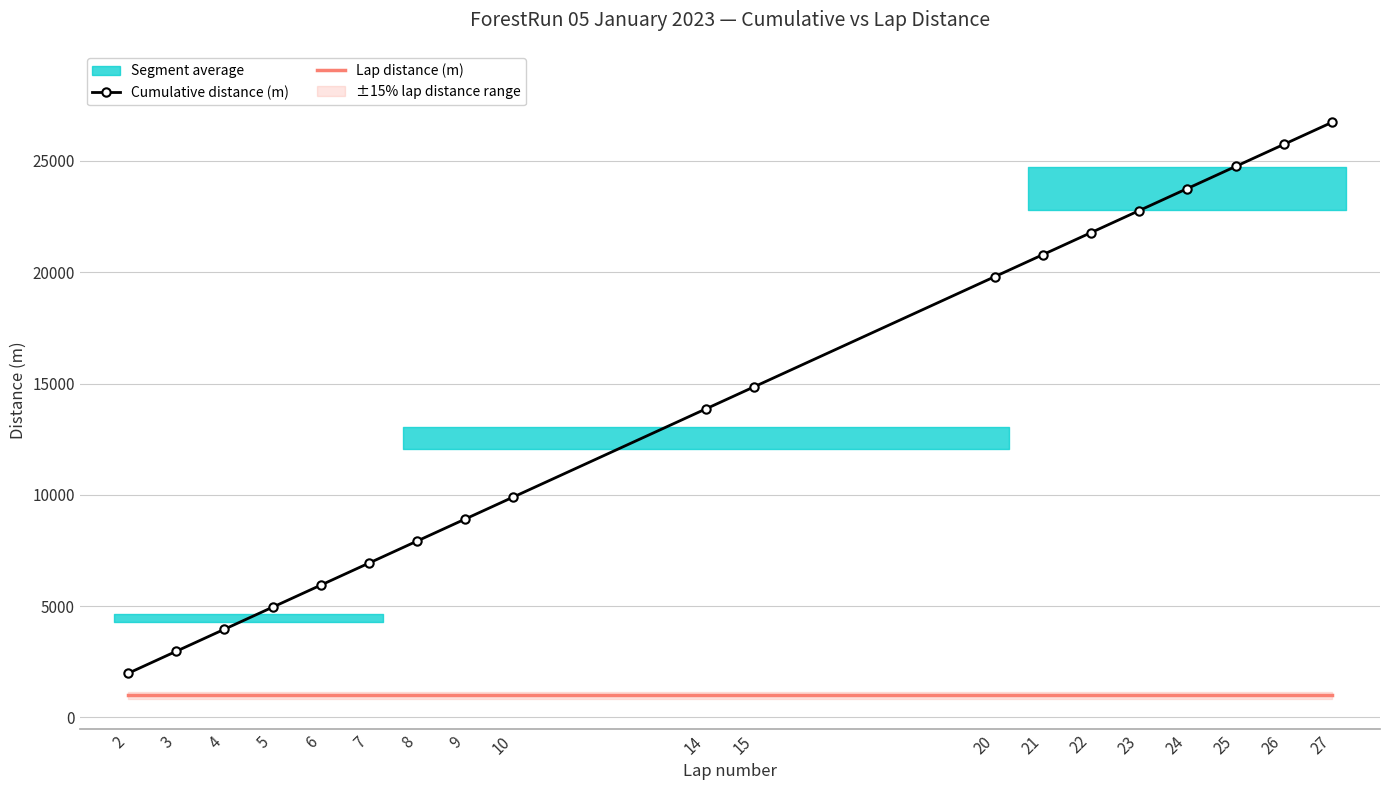

What is the value of the Cumulative distance (m) point at the 5th from the left?

5940